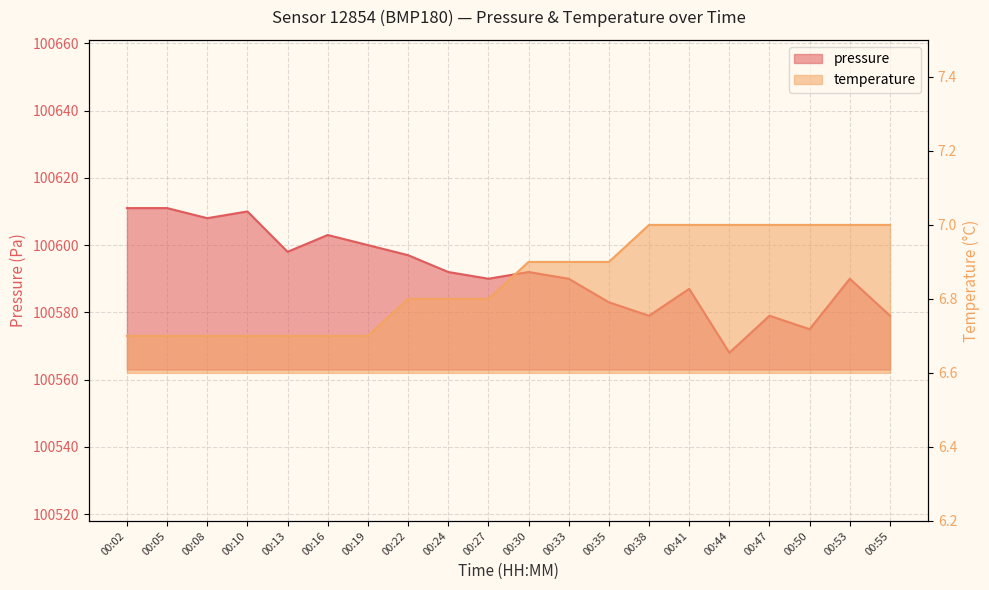

What is the smallest value displayed?

6.7